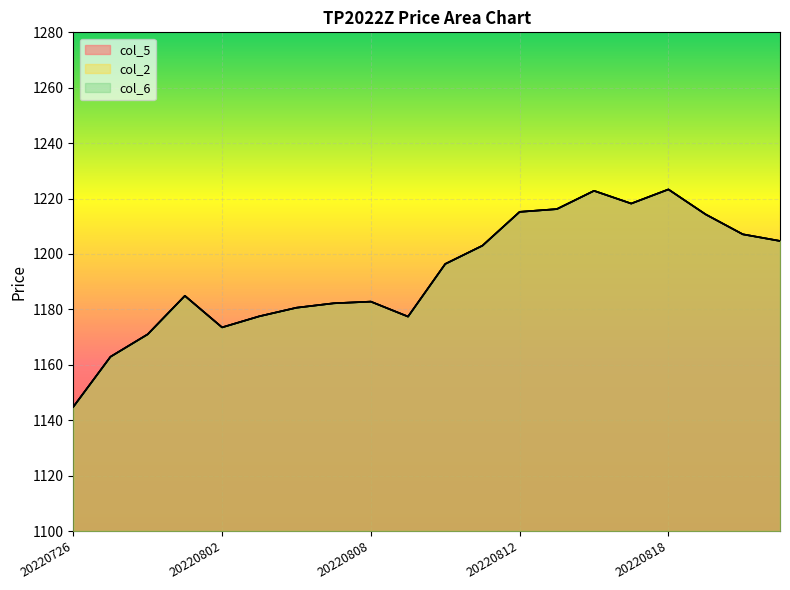

Between 20220804 and 20220816, which series saw the biggest shift?

col_5